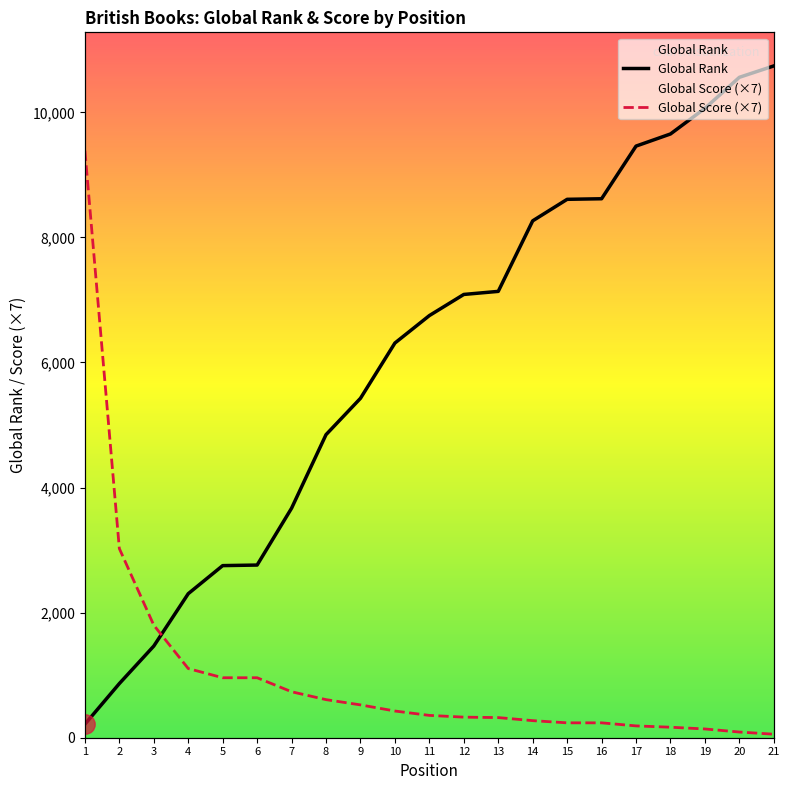

What is the sum of all Global Rank values?

127565